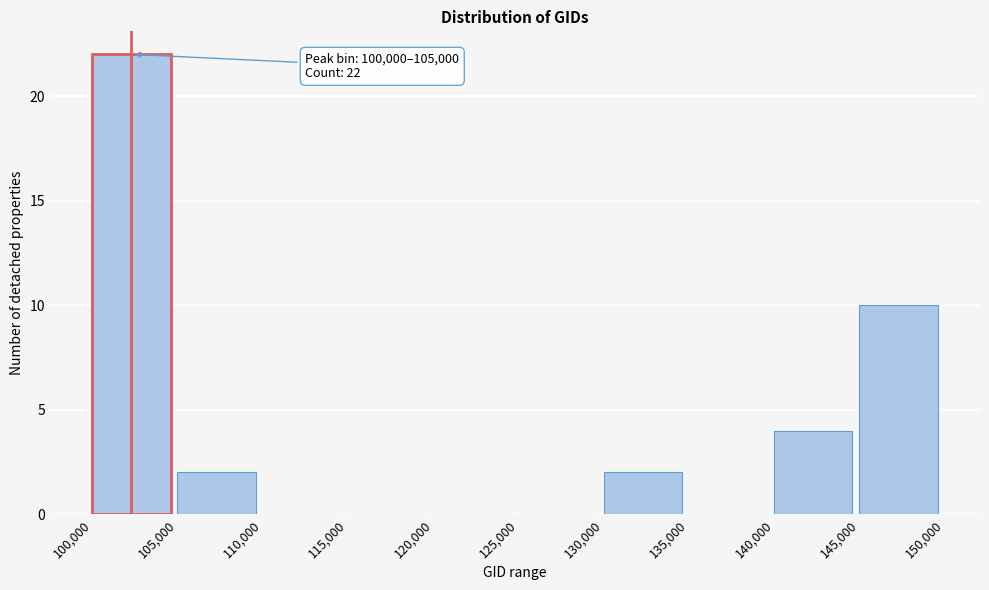

Over which range of the x-axis is the bar tallest?

100,000 to 105,000